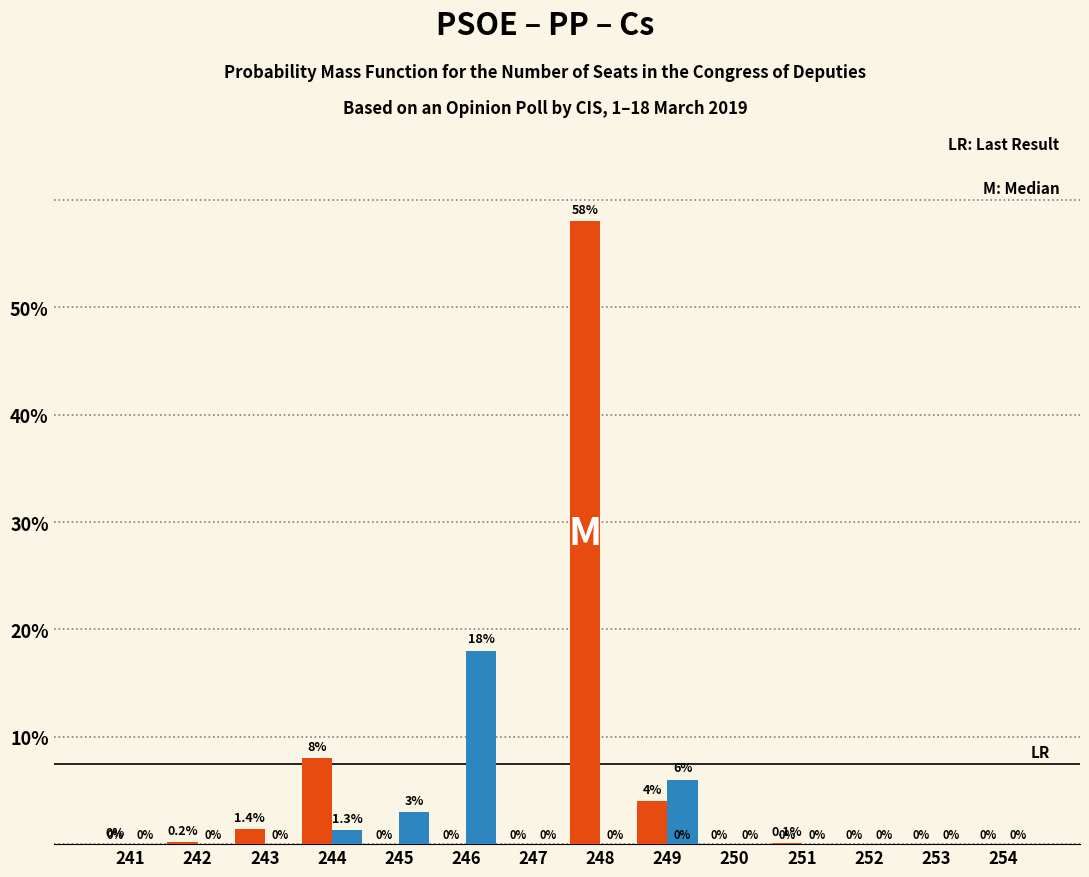

At which category is the sum across all series the highest?

248